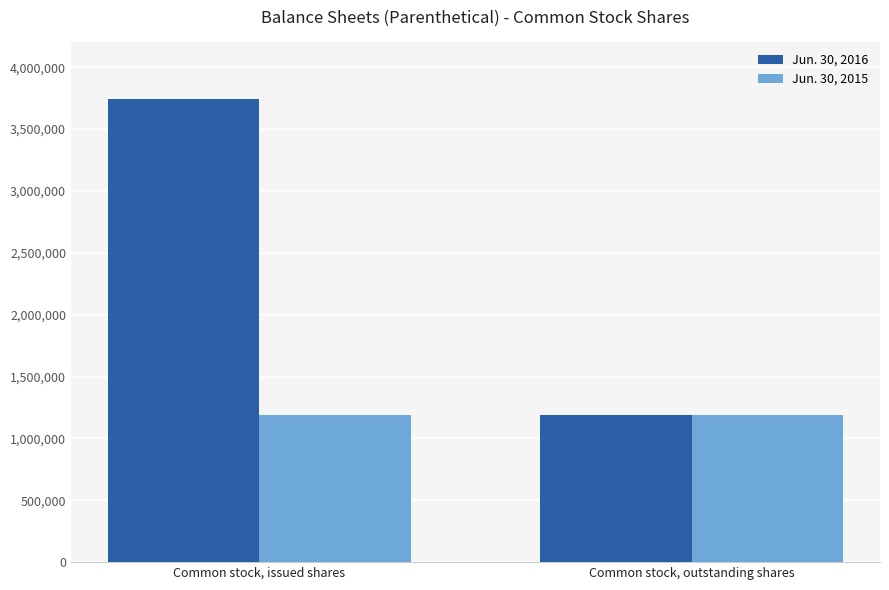

Are the bars grouped side by side (vs. stacked)?

Yes